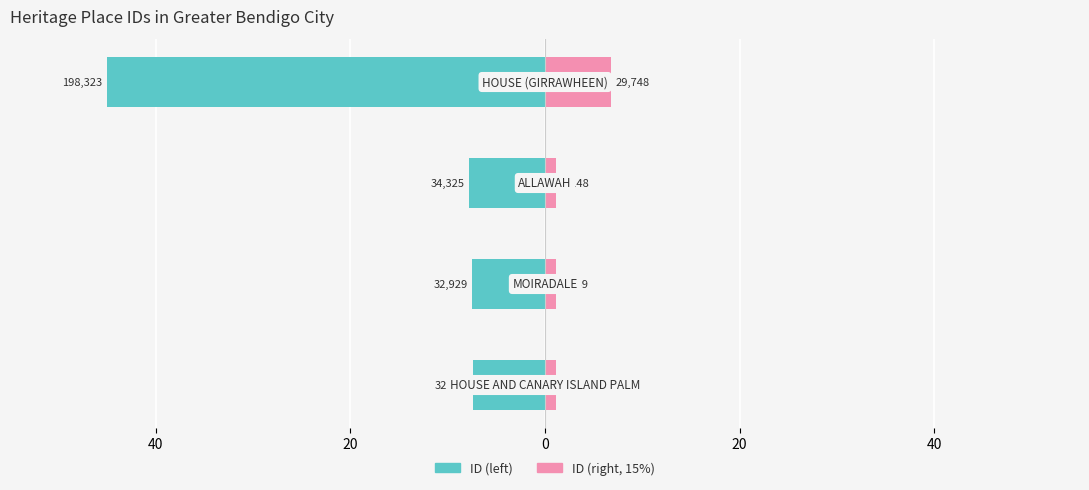

What is the approximate value of ID (scaled left) at 20?

-7.8